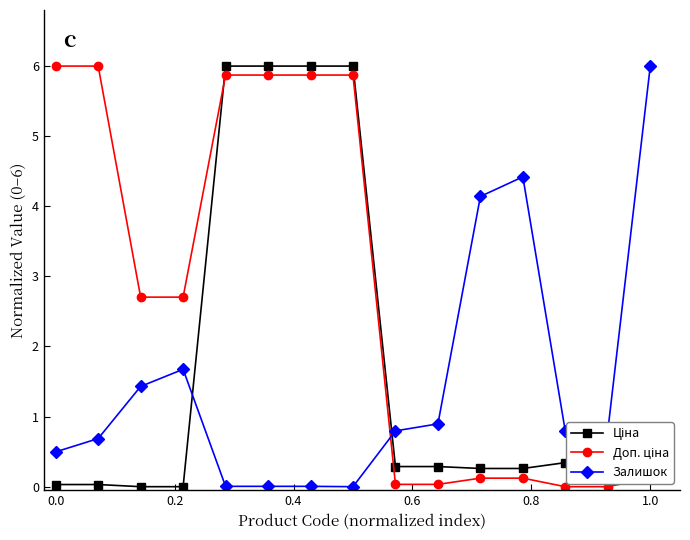

What is the maximum value shown in the chart?

6.0